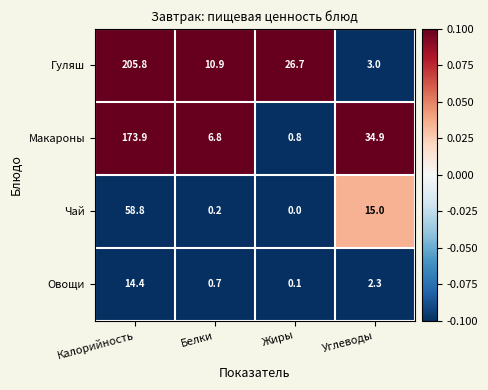

What is the approximate value of Овощи at Углеводы?

2.3